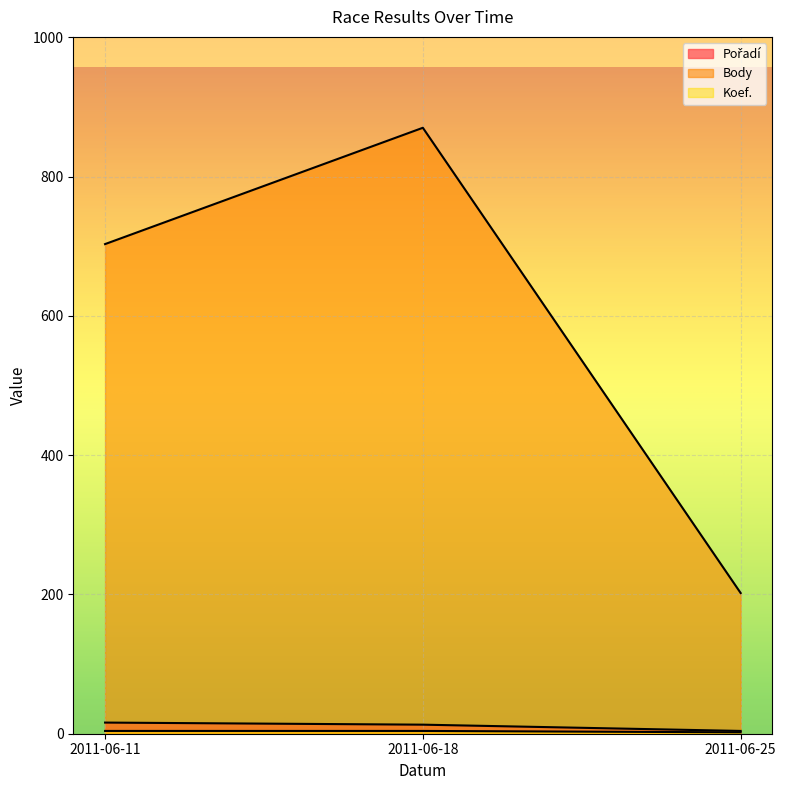

List the series in order of their peak value, highest first.

Body, Pořadí, Koef.